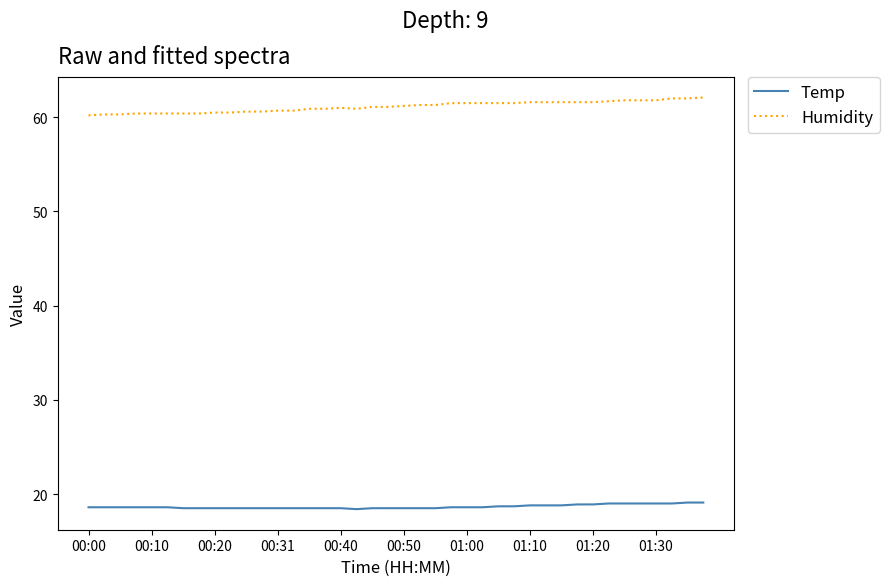

Rank the series by their maximum value, from highest to lowest.

Humidity, Temp